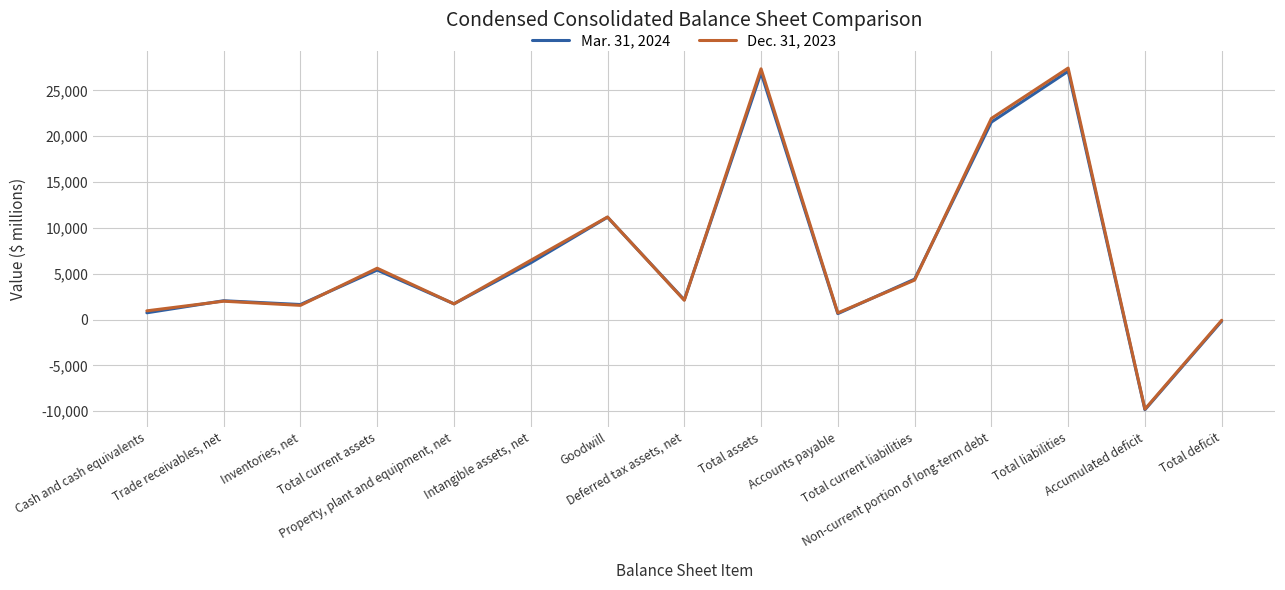

Rank the series by their maximum value, from highest to lowest.

Dec. 31, 2023, Mar. 31, 2024